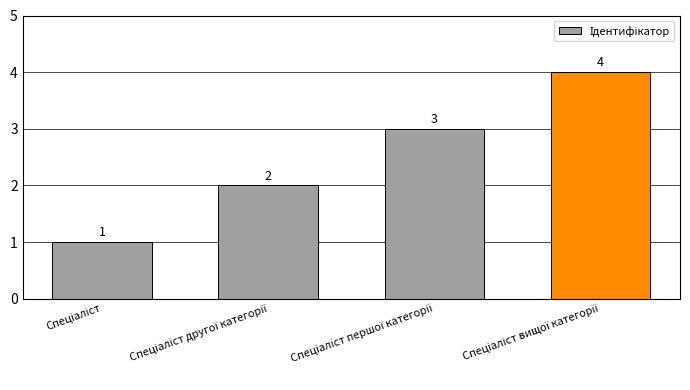

Count the number of data series in this chart.

1